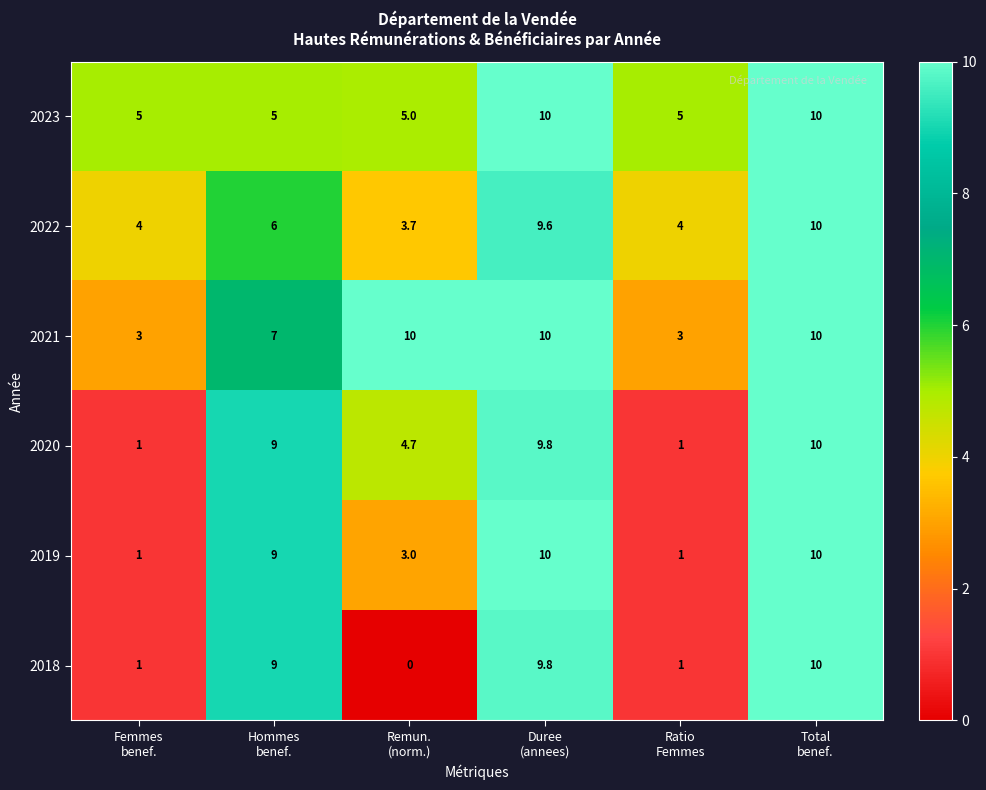

How many distinct data groups are displayed?

6